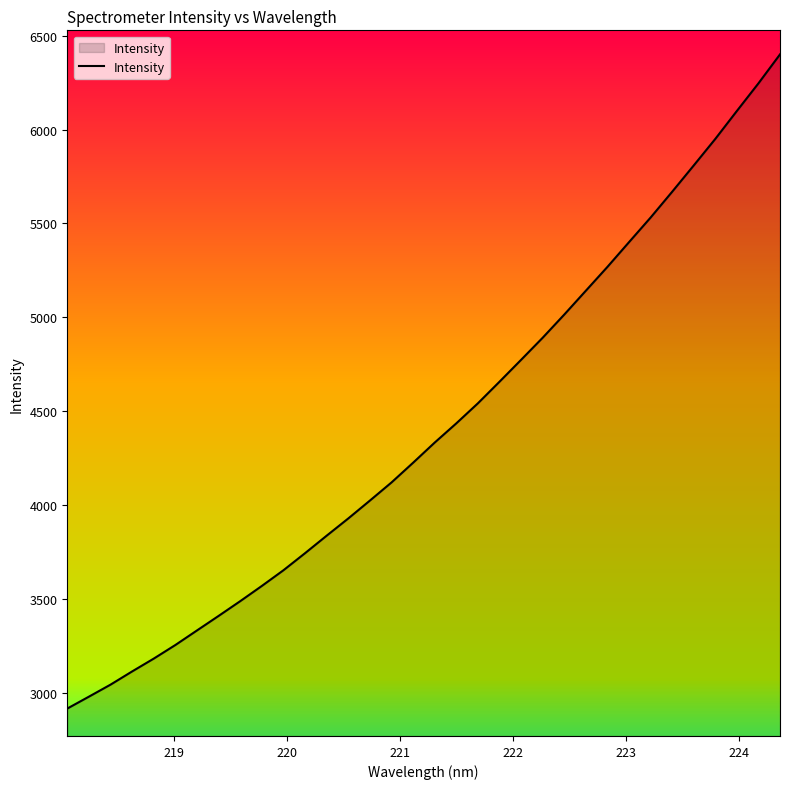

What is the difference between the maximum and minimum values?

3481.6